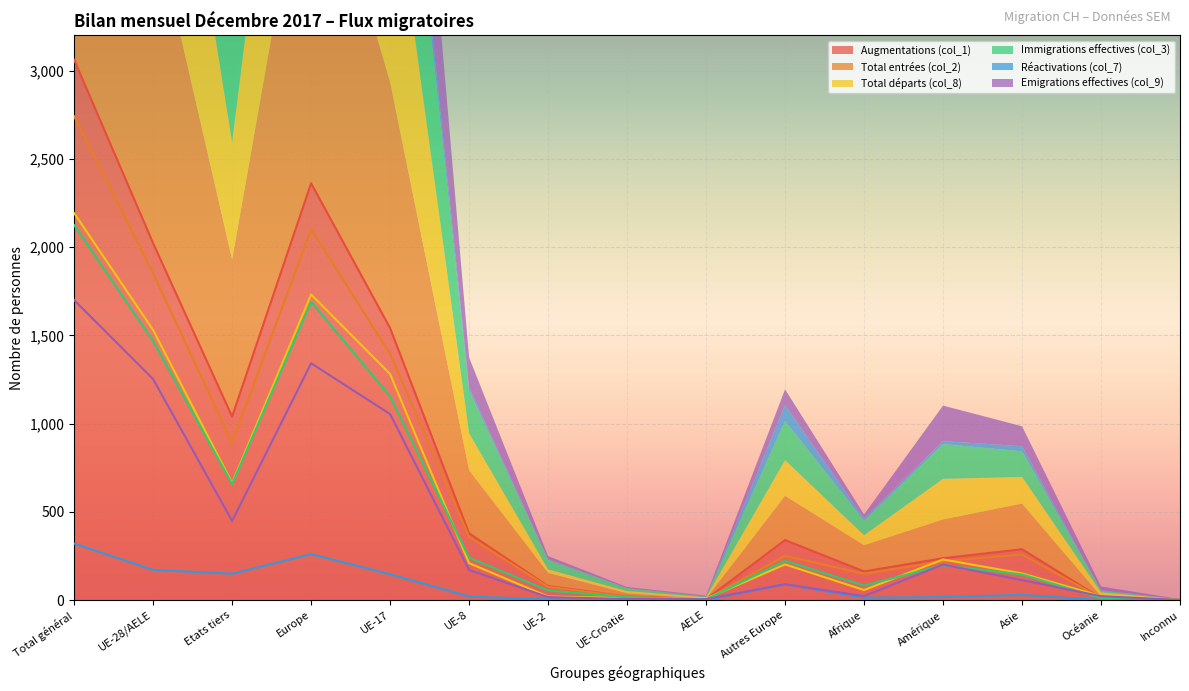

The value of Augmentations (col_1) at UE-8 is 378. True or false?

True